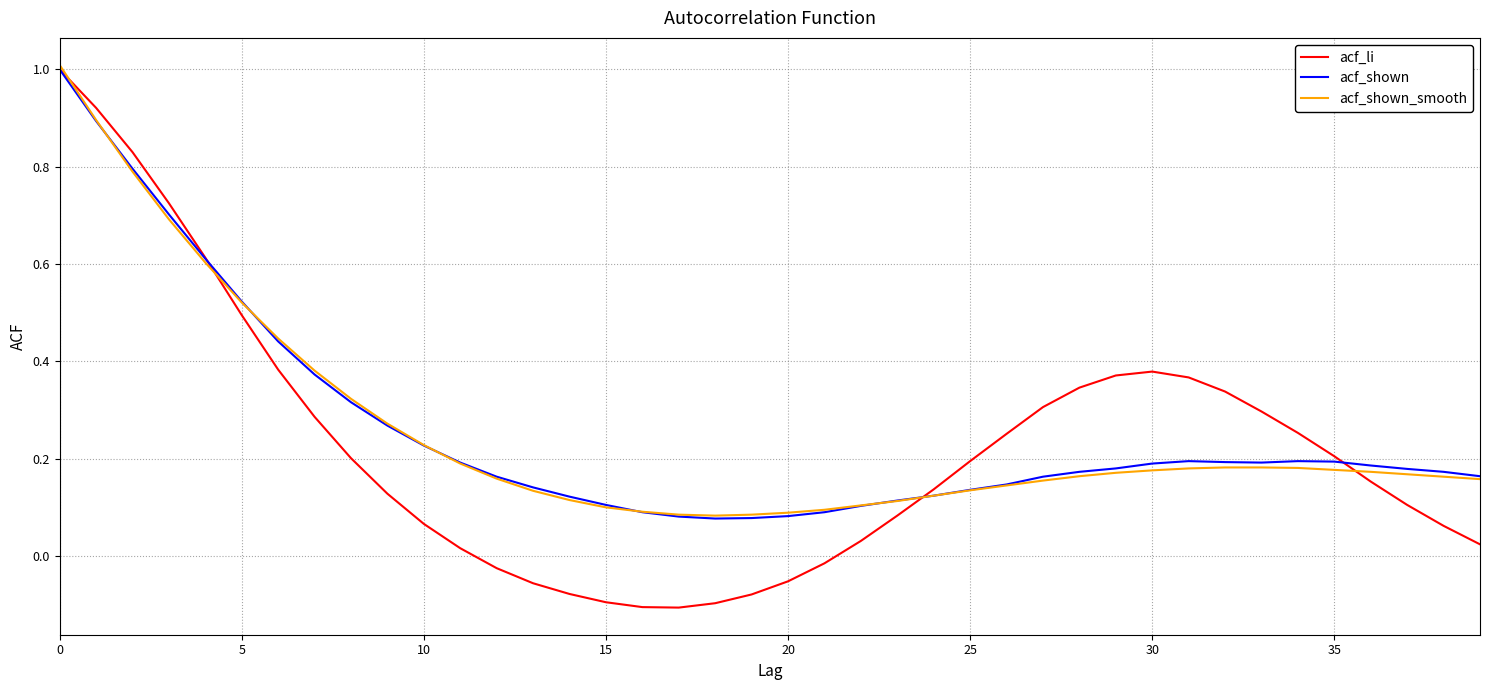

How many series are shown in this chart?

3